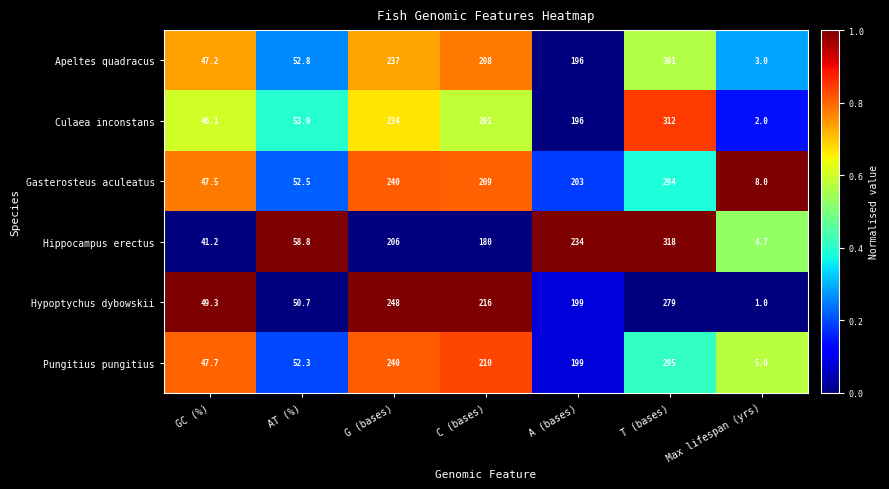

How many data points in Culaea inconstans are less than 196?

3